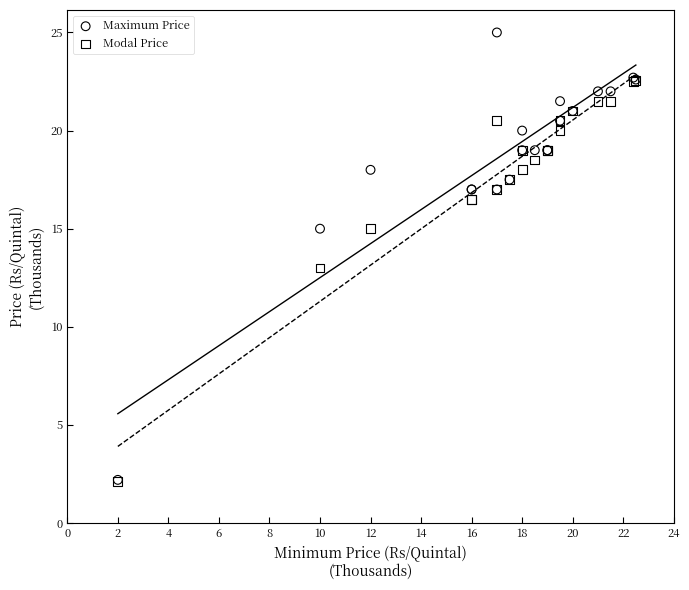

In the Modal Price series, what Y value is closest to 12?

13.0